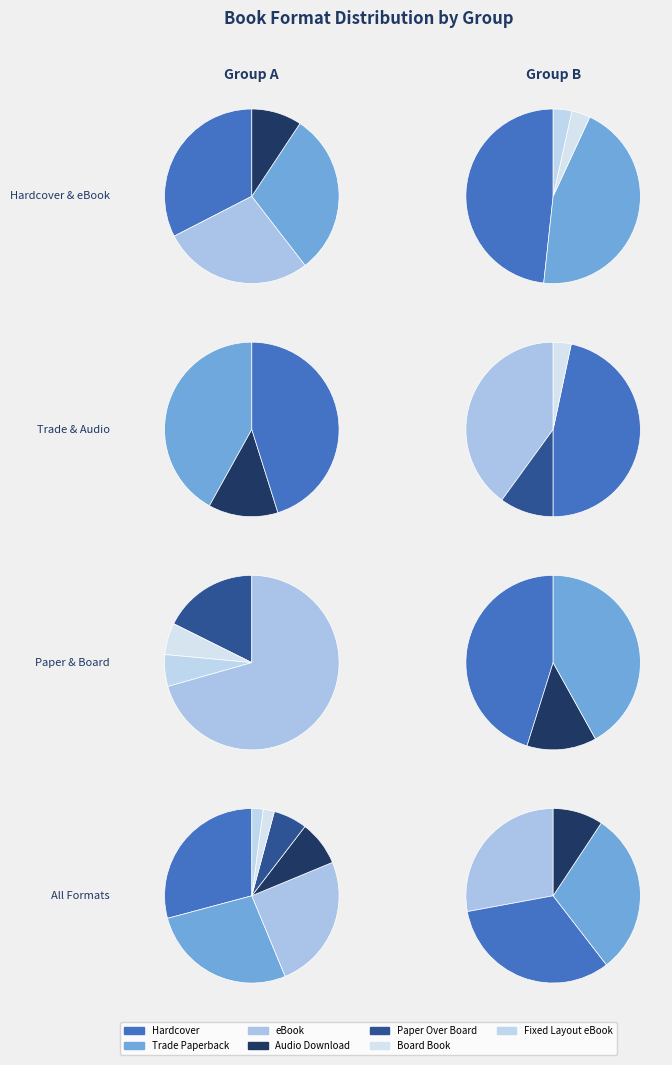

To the nearest percent, what is the difference between the Fixed Layout eBook and Trade Paperback slice percentages?

25%